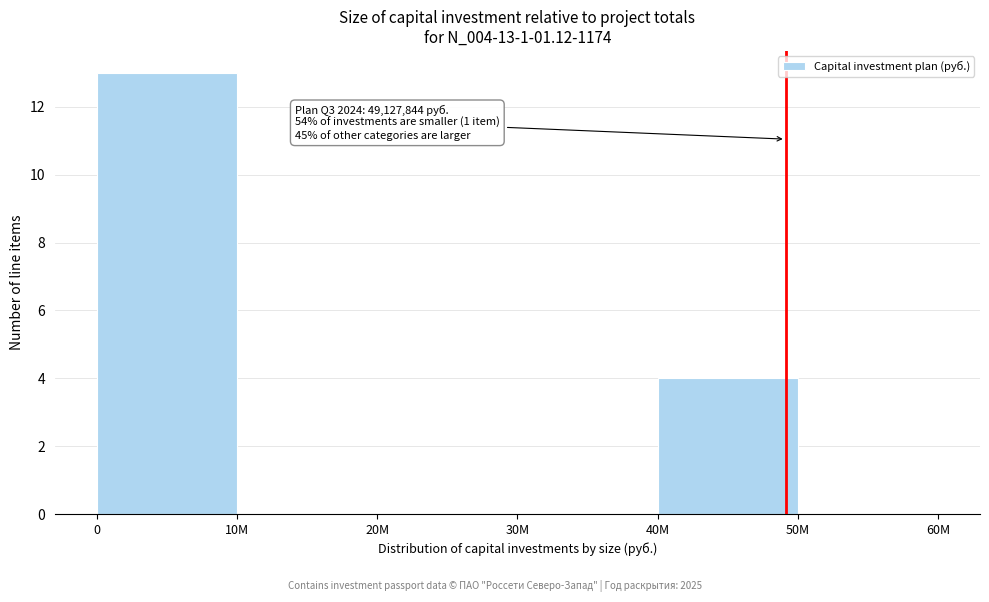

Reading left to right, what are all the values shown in this chart?

0=13	10M=0	20M=0	30M=0	40M=4	50M=0